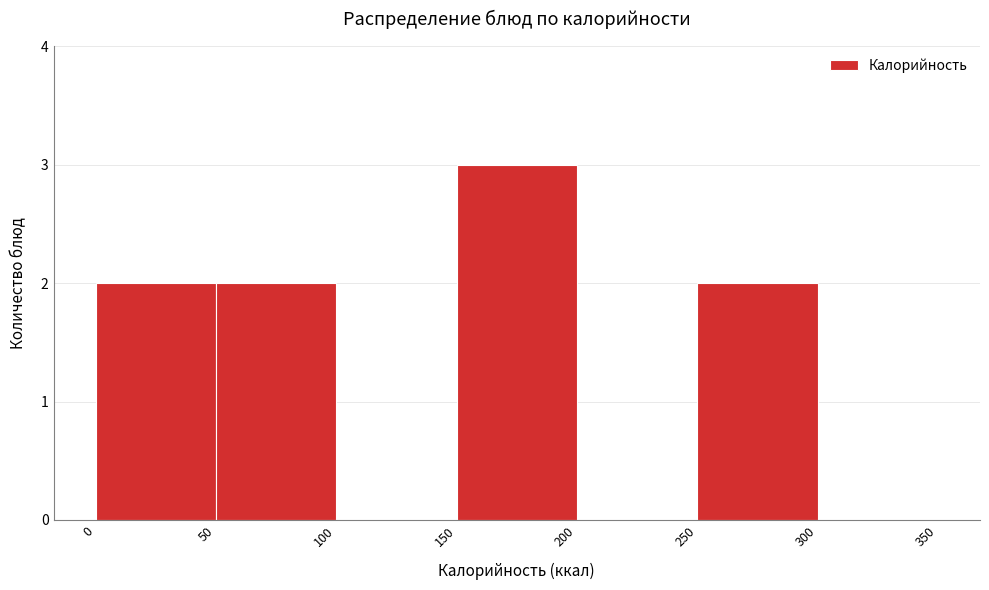

How tall is the bar that spans 250 to 300 on the x-axis? The values are not printed on the chart, so give them approximately, as read against the axis.

2